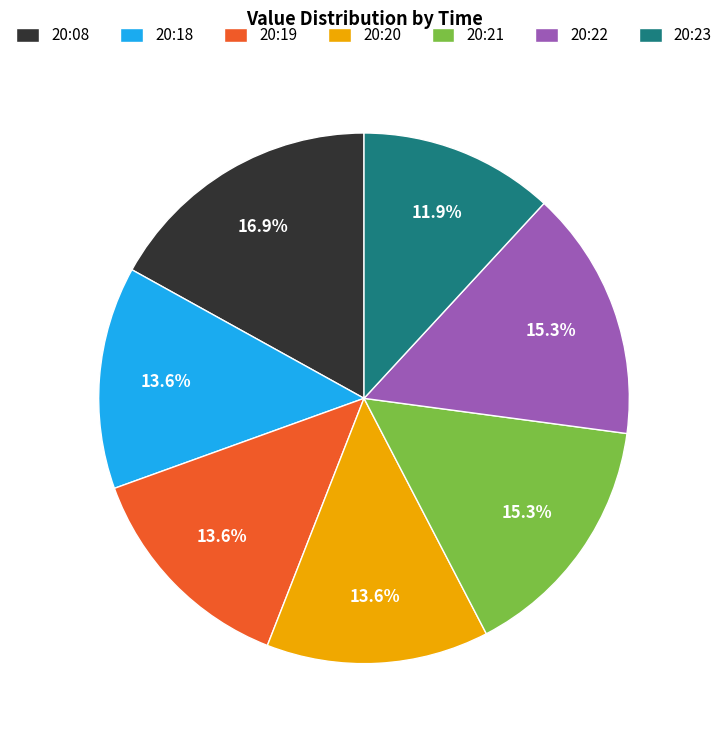

Approximately how many times larger is the value at 20:20 compared to 20:08?

0.8